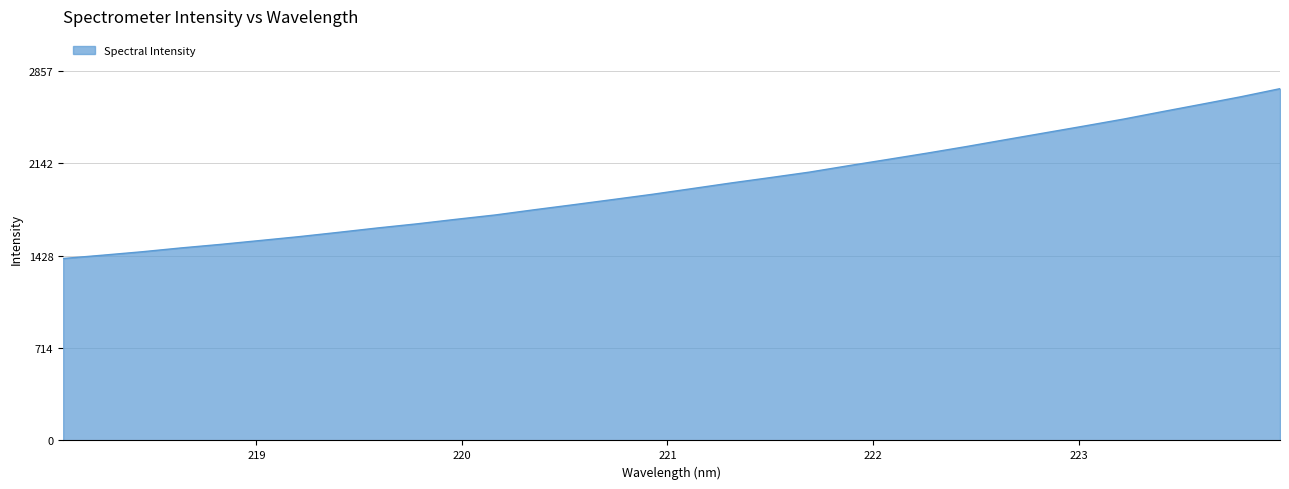

True or false: the data has more than 1 interior local peaks.

False